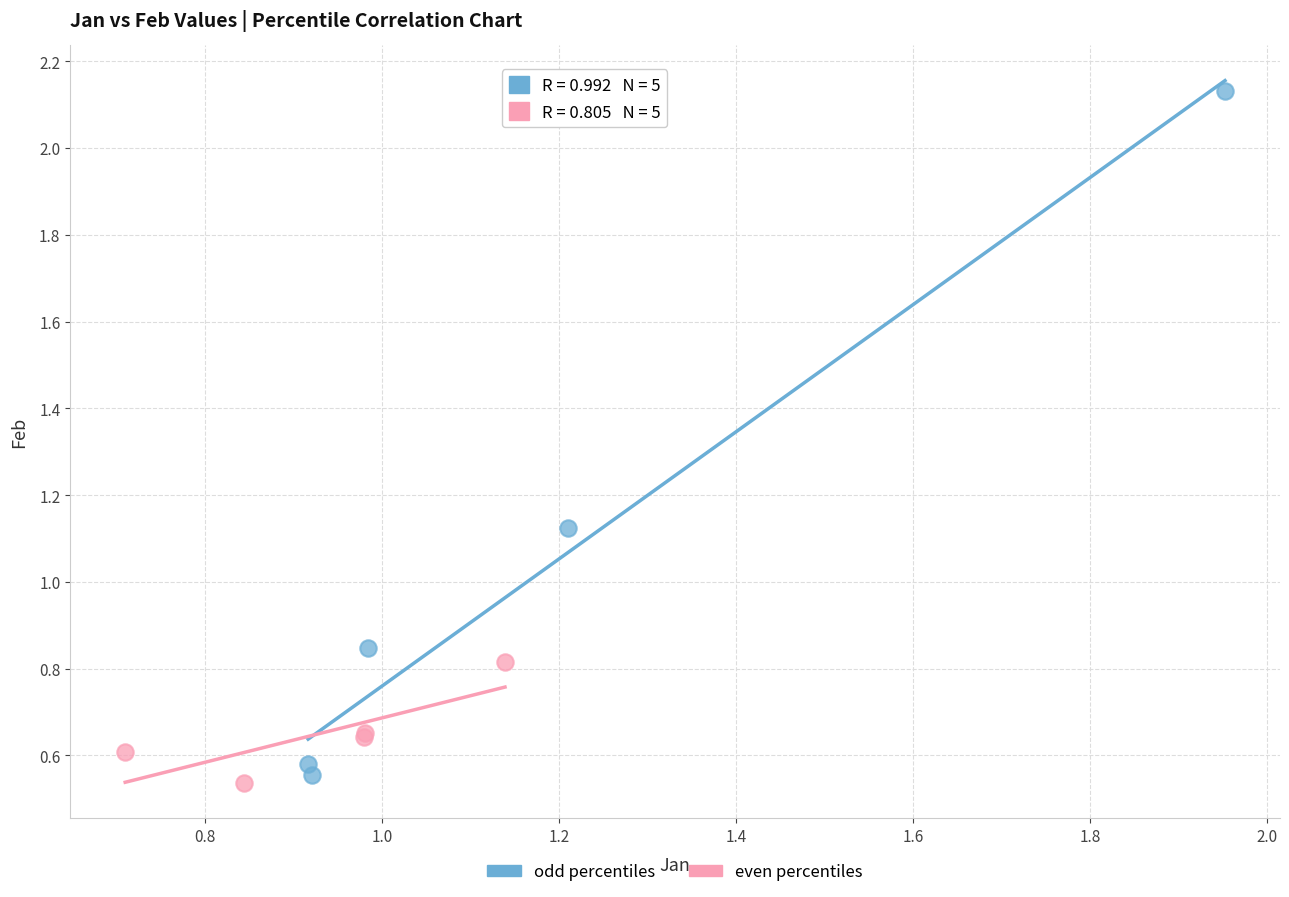

Which series reaches the maximum Y coordinate?

odd percentiles